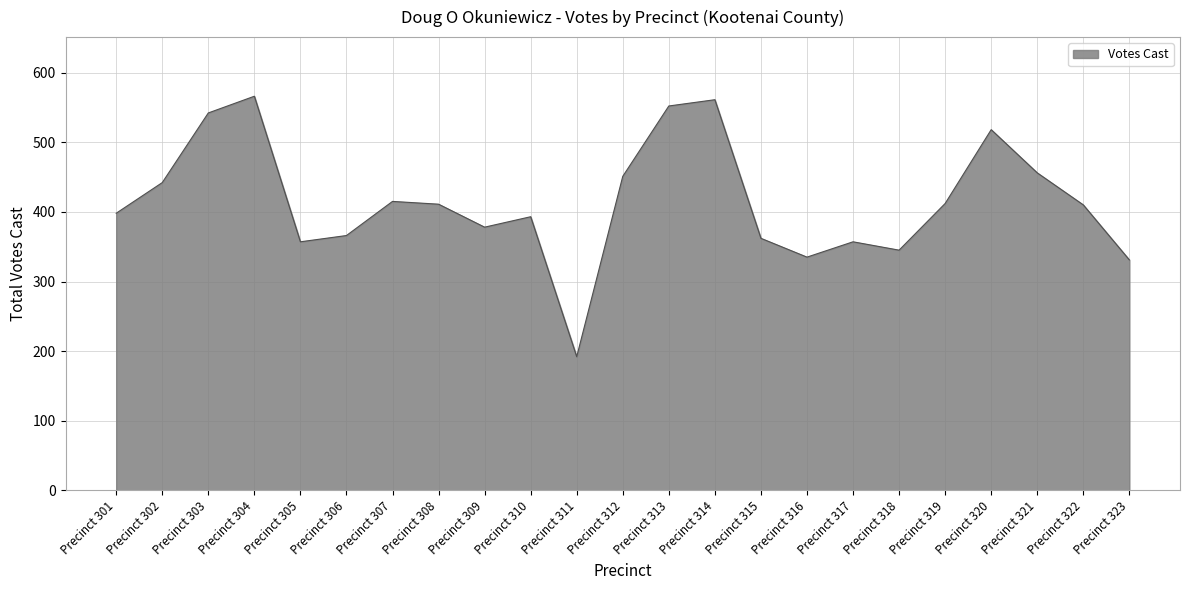

True or false: the data shows 345 at Precinct 318.

True